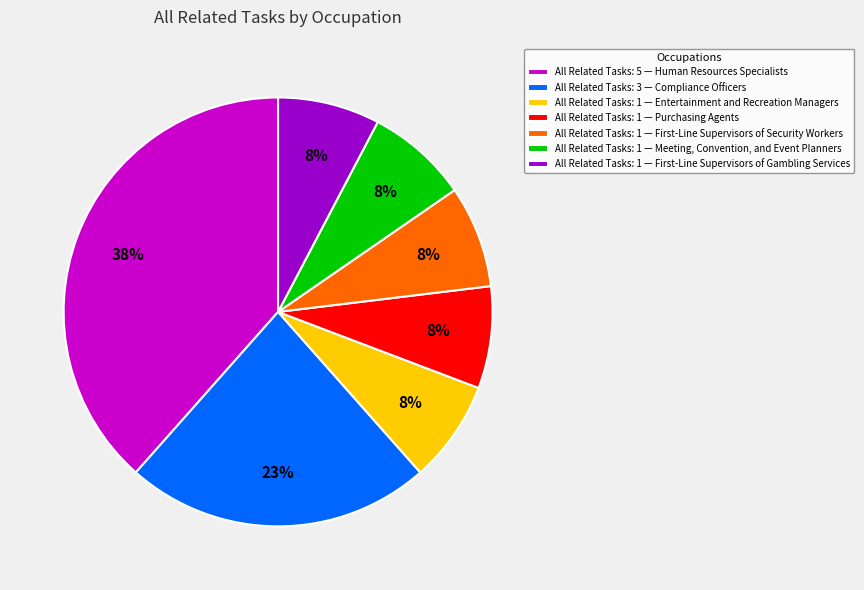

Does any single category account for the majority?

No